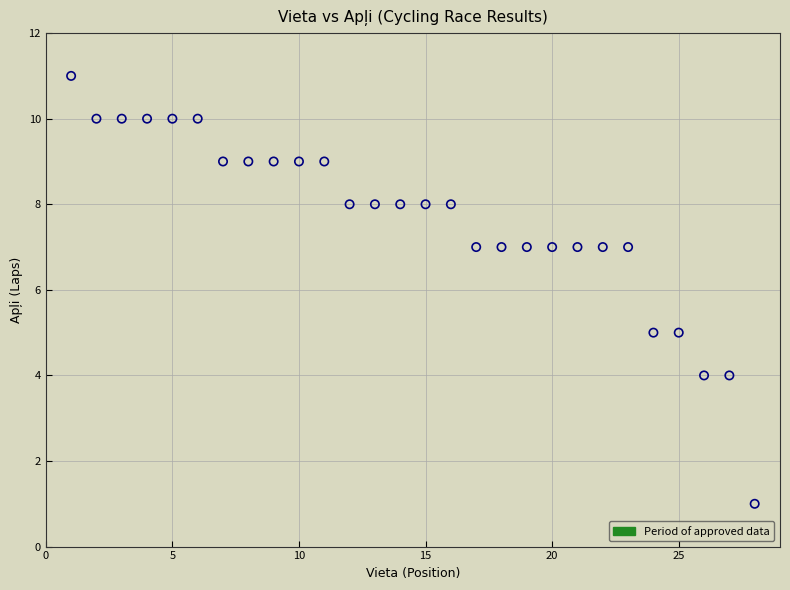

What is the range of X values (max minus min)?

27